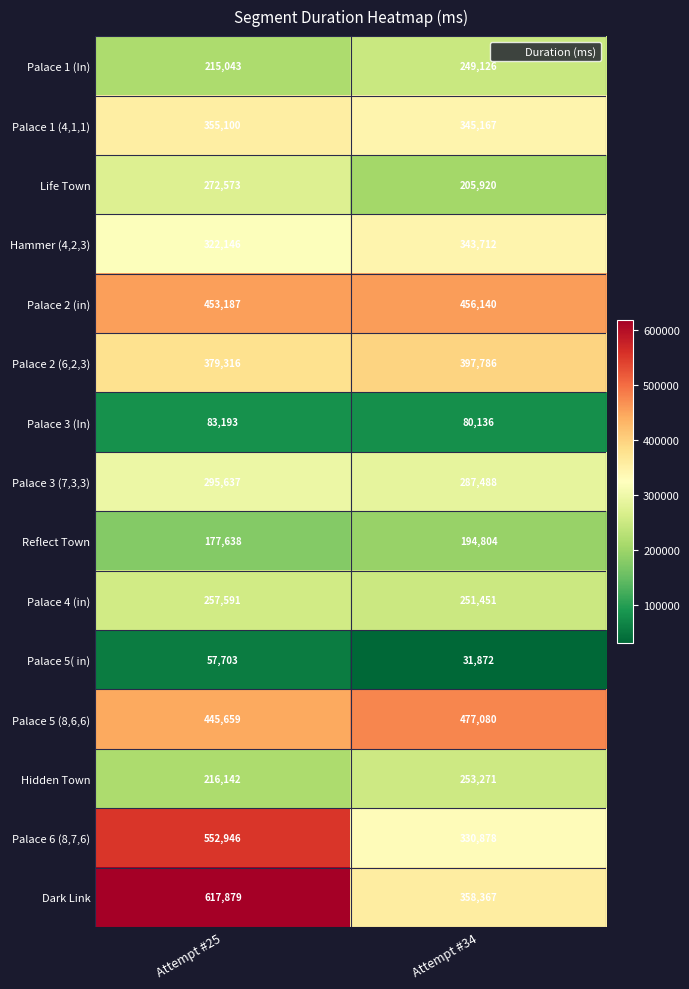

Reading left to right, transcribe all the data shown in this chart.

Palace 1 (In): 215043	249126
Palace 1 (4,1,1): 355100	345167
Life Town: 272573	205920
Hammer (4,2,3): 322146	343712
Palace 2 (in): 453187	456140
Palace 2 (6,2,3): 379316	397786
Palace 3 (In): 83193	80136
Palace 3 (7,3,3): 295637	287488
Reflect Town: 177638	194804
Palace 4 (in): 257591	251451
Palace 5( in): 57703	31872
Palace 5 (8,6,6): 445659	477080
Hidden Town: 216142	253271
Palace 6 (8,7,6): 552946	330878
Dark Link: 617879	358367